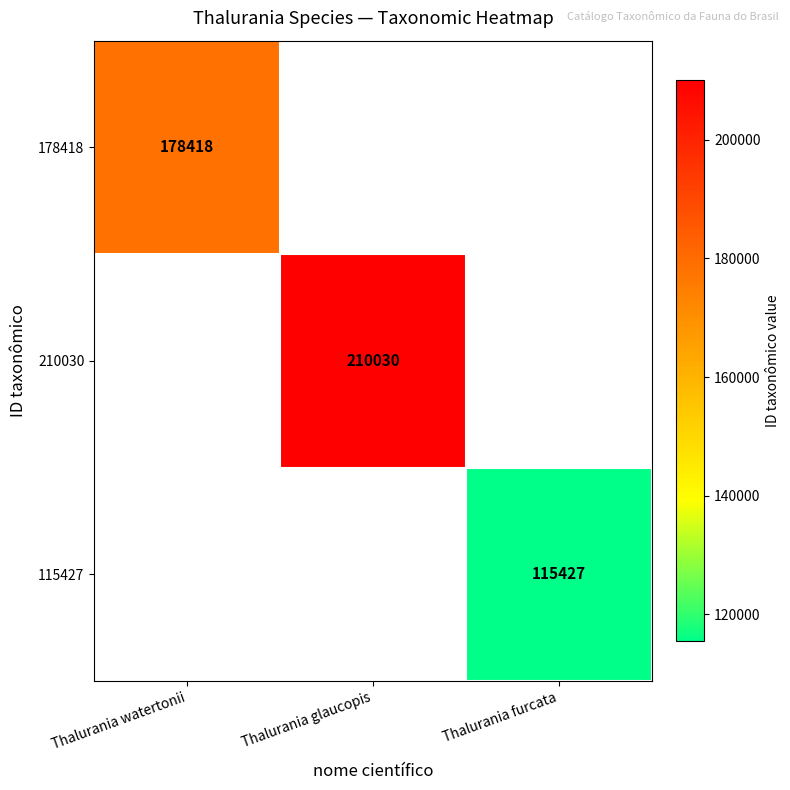

What is the minimum value shown in the chart?

115427.0